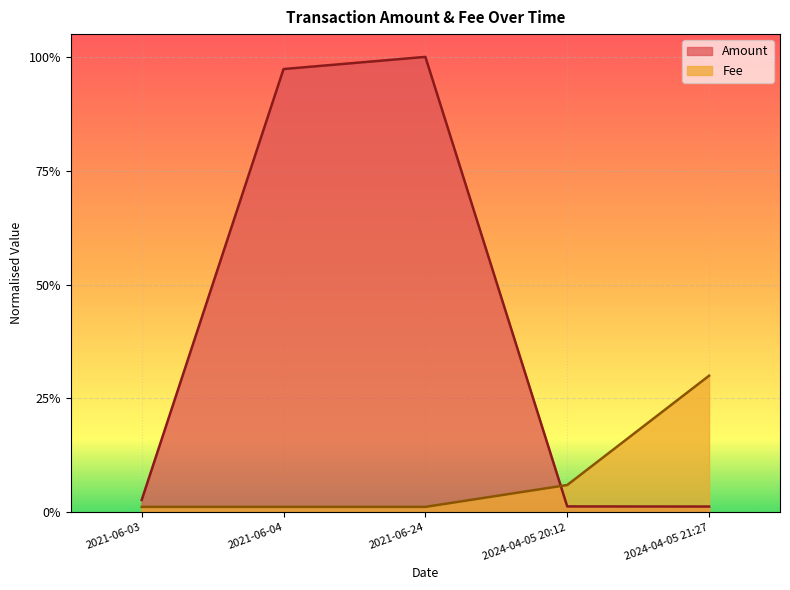

Reading left to right, transcribe all the data shown in this chart.

Amount: 2021-06-03=0.0	2021-06-04=1.0	2021-06-24=1.0	2024-04-05 20:12=0.0	2024-04-05 21:27=0.0
Fee: 2021-06-03=0.0	2021-06-04=0.0	2021-06-24=0.0	2024-04-05 20:12=0.1	2024-04-05 21:27=0.3